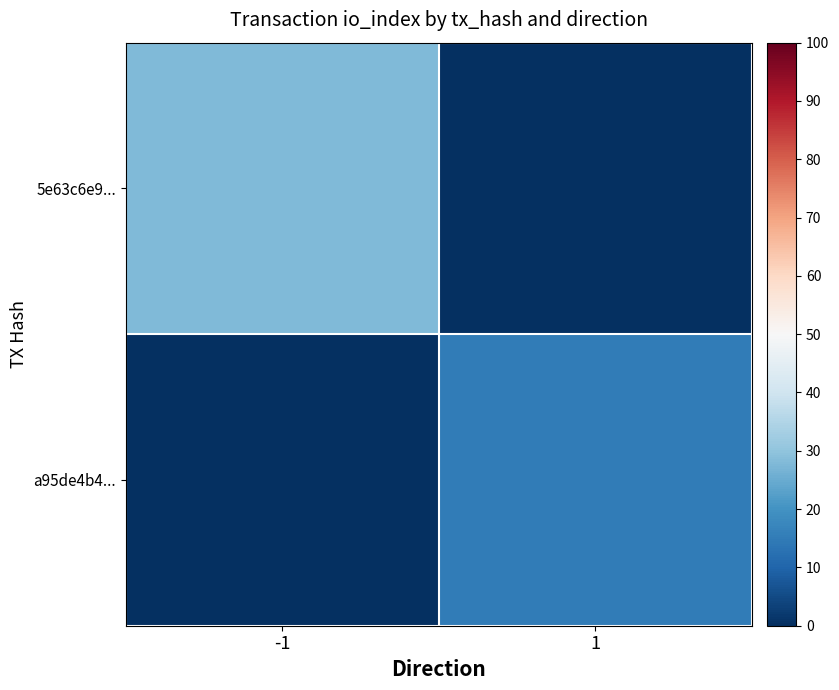

Between 1 and -1, which is larger?

-1